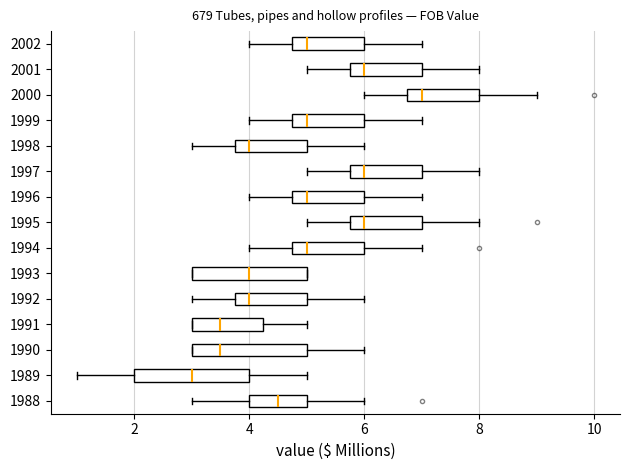

Where is the left edge of the box at y = 1990 on the x-axis? The values are not printed on the chart, so give them approximately, as read against the axis.

3.0